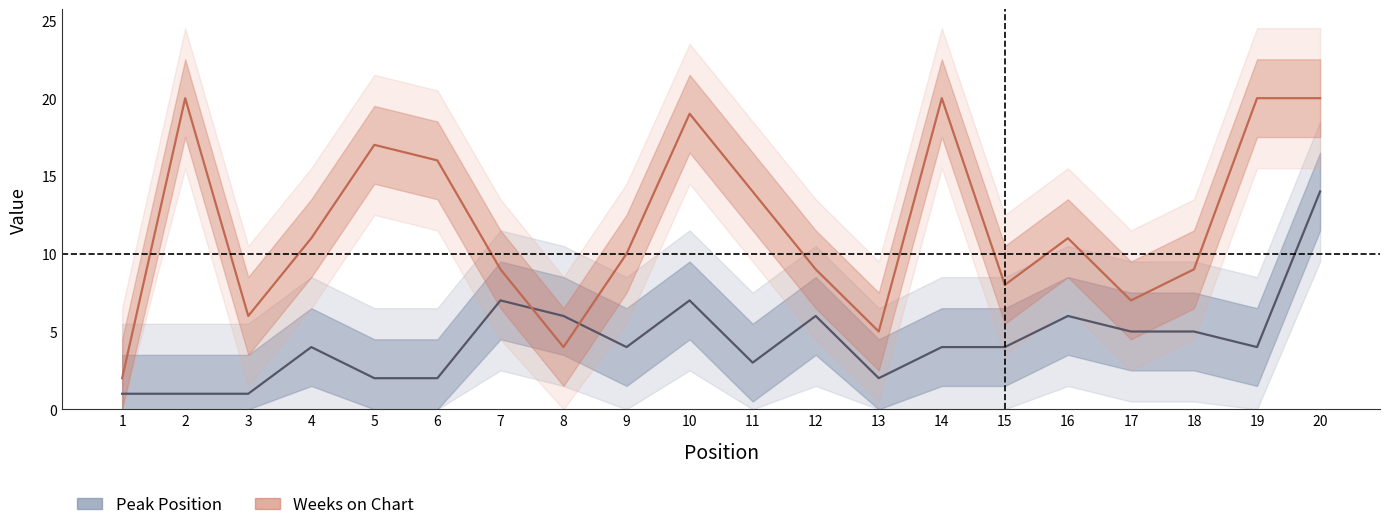

Between 12 and 16, which is larger?

12